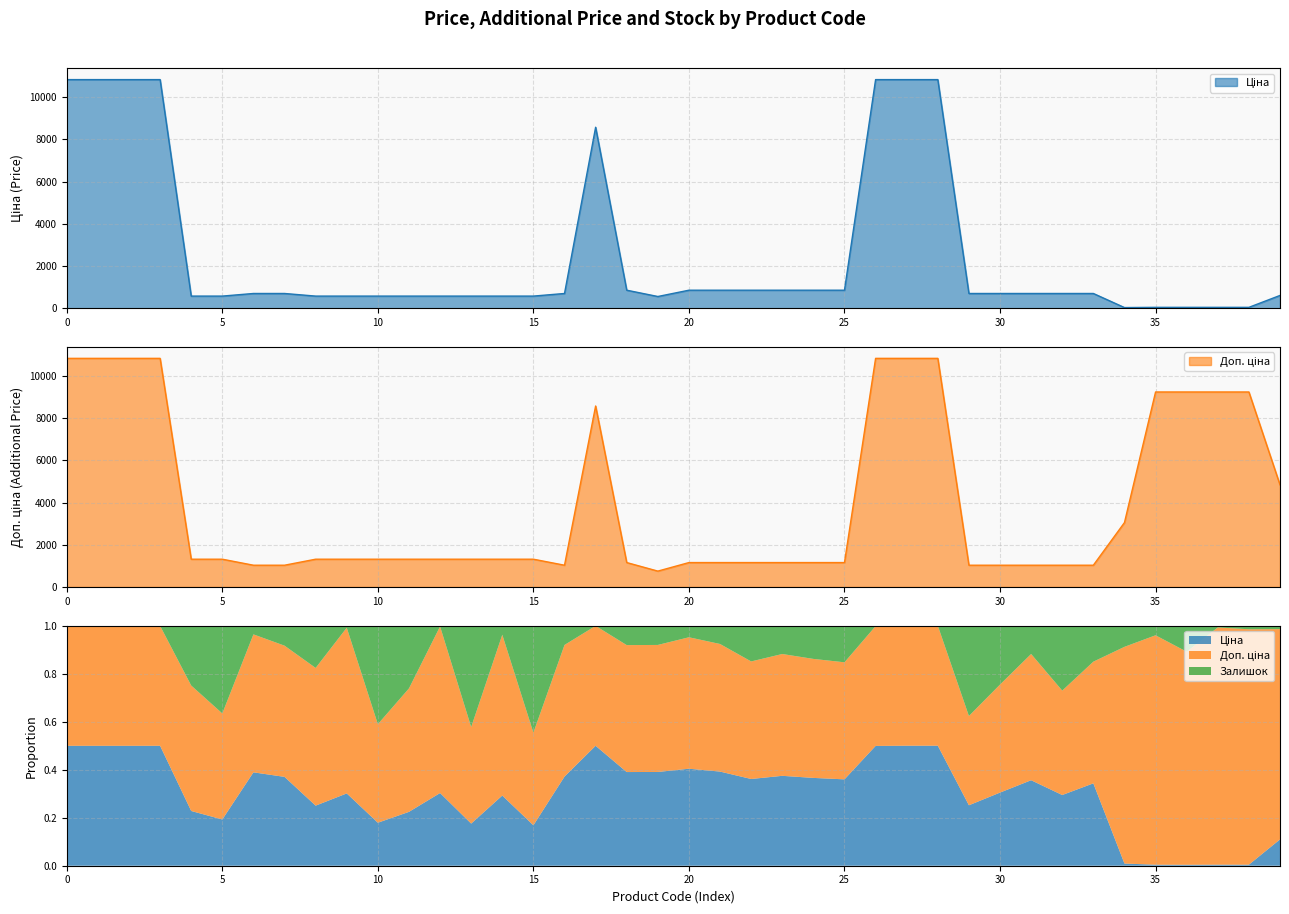

Reading left to right, what are all the values shown in this chart?

Ціна: 10840.1	10840.1	10840.1	10840.1	574.5	574.5	698.3	698.3	574.5	574.5	574.5	574.5	574.5	574.5	574.5	574.5	698.3	8581.1	854.0	555.1	854.0	854.0	854.0	854.0	854.0	854.0	10840.1	10840.1	10840.1	698.3	698.3	698.3	698.3	698.3	30.5	41.1	41.1	41.1	41.1	605.3
Доп. ціна: 10840.1	10840.1	10840.1	10840.1	1316.7	1316.7	1031.4	1031.4	1316.7	1316.7	1316.7	1316.7	1316.7	1316.7	1316.7	1316.7	1031.4	8581.1	1157.3	752.0	1157.3	1157.3	1157.3	1157.3	1157.3	1157.3	10840.1	10840.1	10840.1	1031.4	1031.4	1031.4	1031.4	1031.4	3053.0	9246.0	9246.0	9246.0	9246.0	4842.6